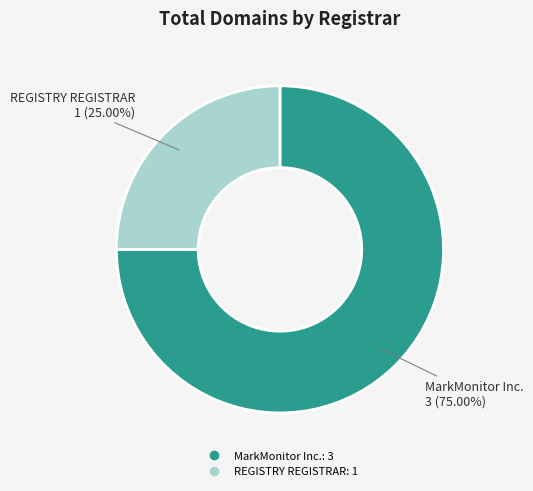

What is the smallest slice in the pie chart?

REGISTRY REGISTRAR